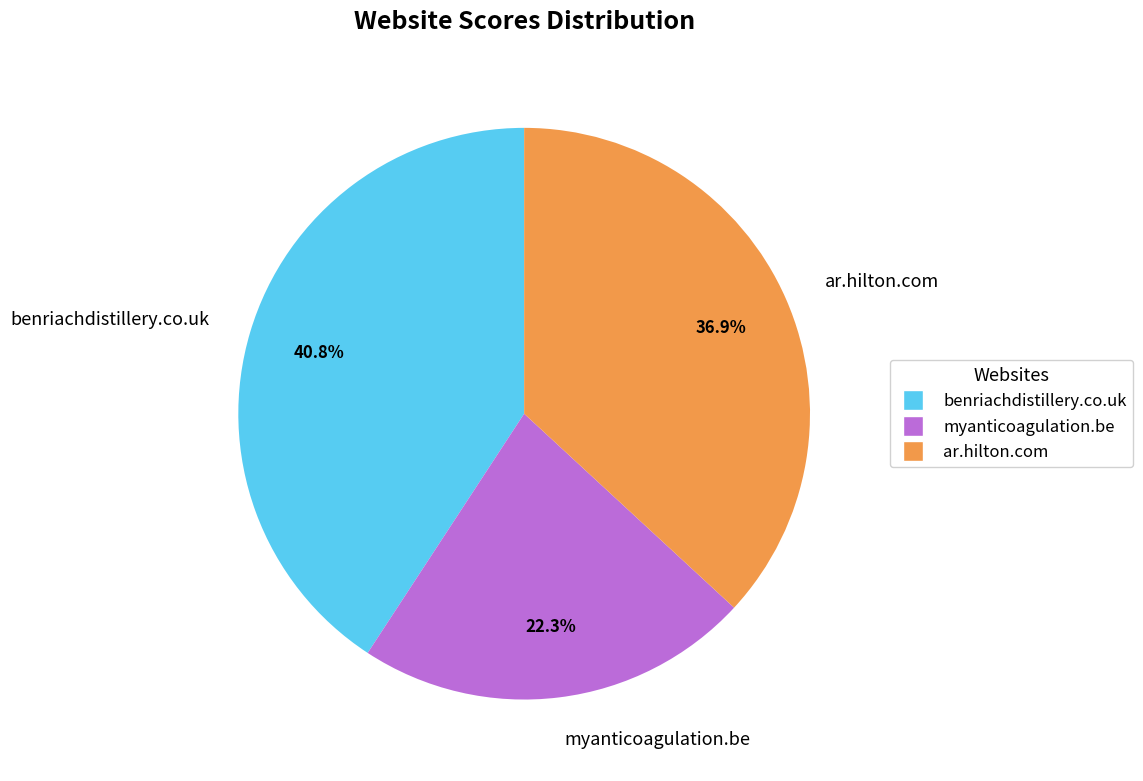

Is ar.hilton.com the majority of the pie?

No